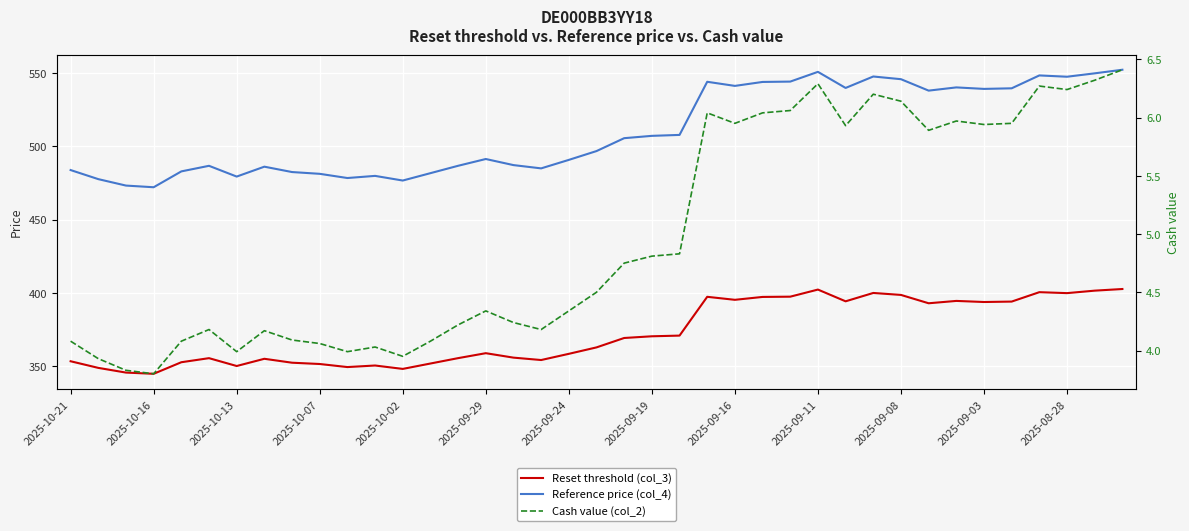

True or false: Reference price (col_4) and Reset threshold (col_3) cross at least once.

False